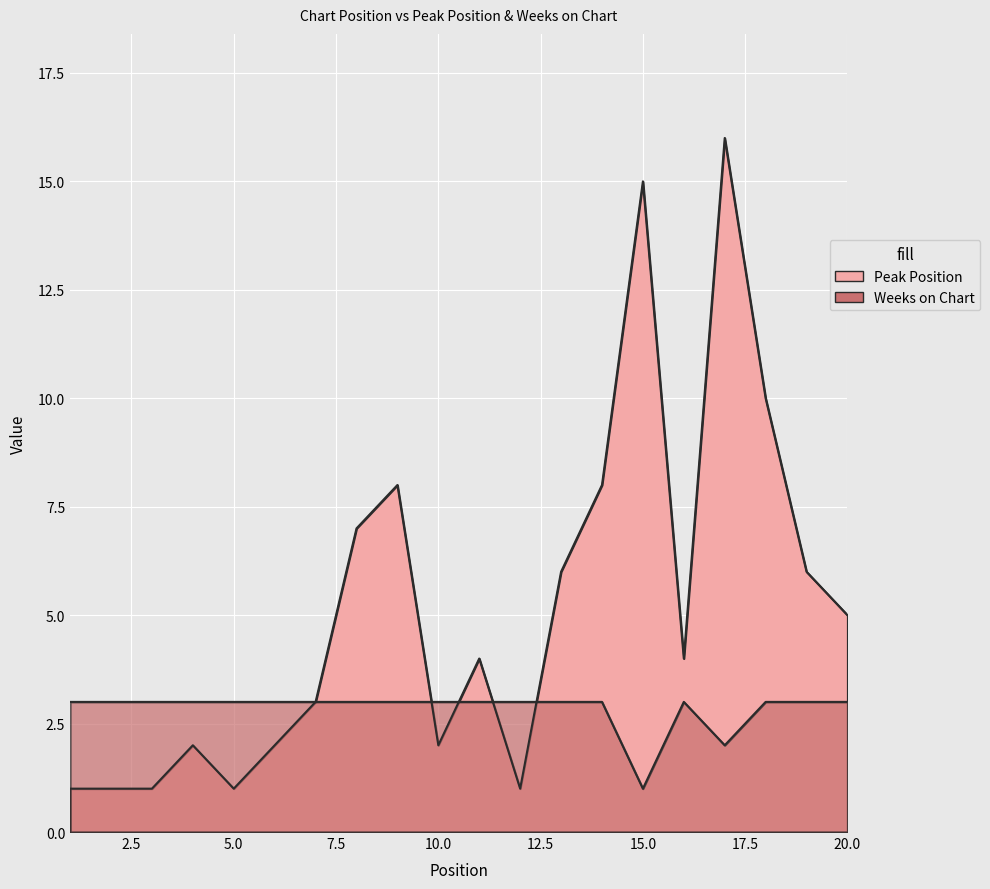

Between 5 and 15, which series saw the biggest shift?

Peak Position